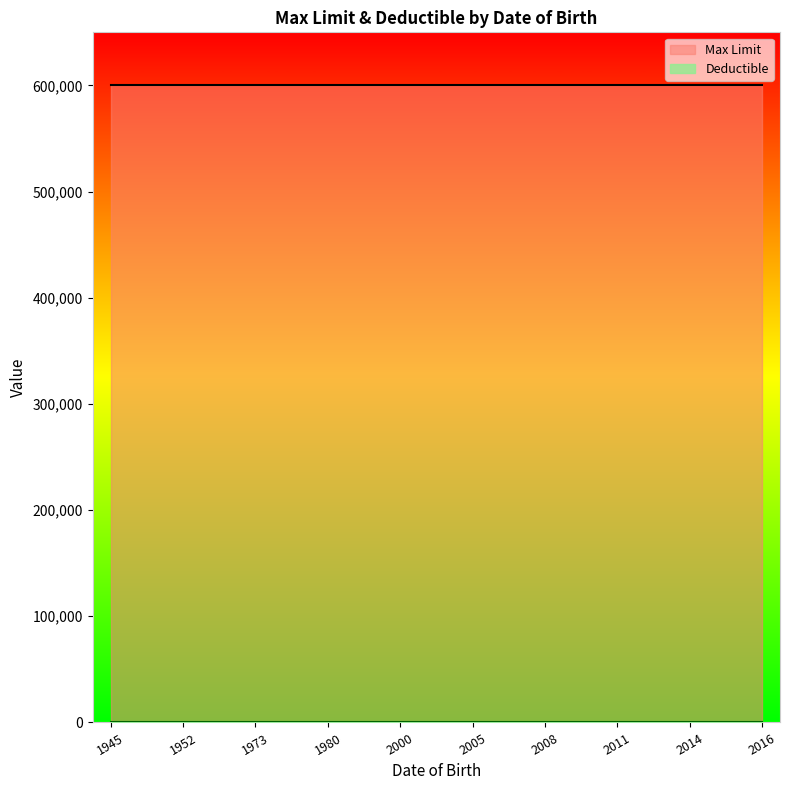

True or false: Max Limit has more than 2 interior local peaks.

False